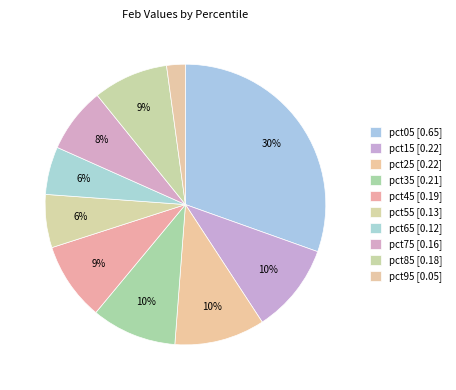

Count the number of slices in the pie.

10